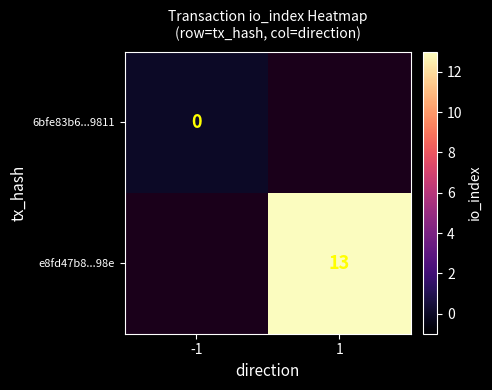

The e8fd47b8...98e series shows 13 at 1. True or false?

True